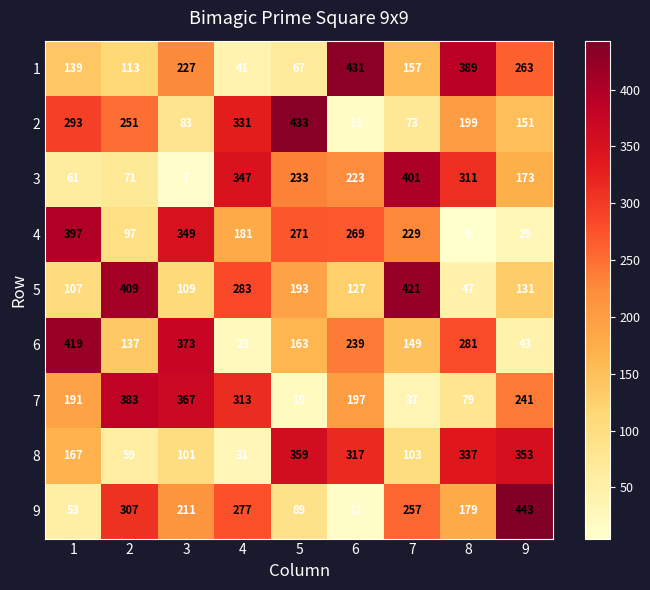

Which series changed the most between 5 and 8?

1